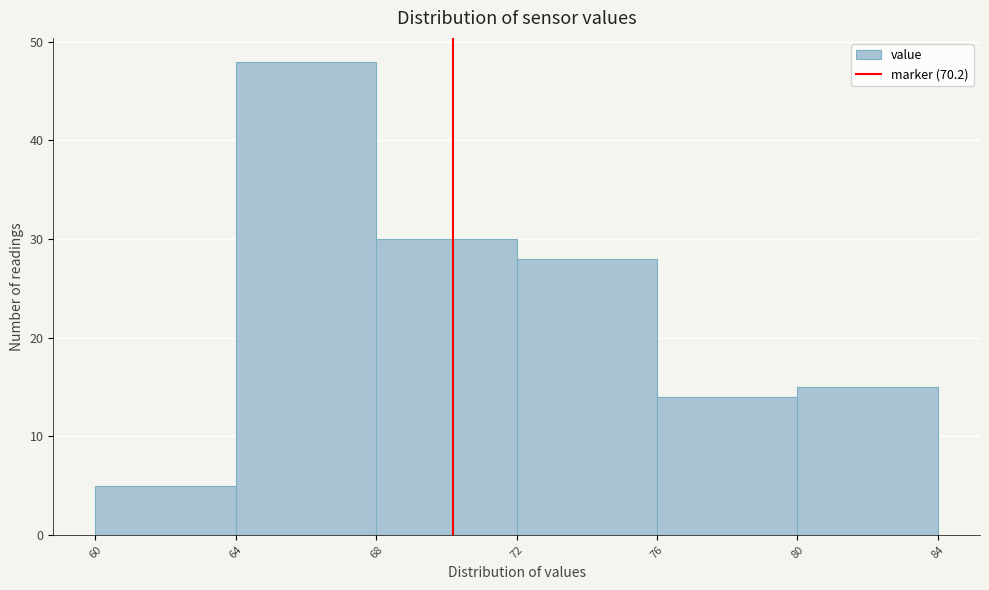

Reading left to right, transcribe this chart: for each bar, give the range it covers on the x-axis and its height. The values are not printed on the chart, so give them approximately, as read against the axis.

60 to 64: 5
64 to 68: 48
68 to 72: 30
72 to 76: 28
76 to 80: 14
80 to 84: 15